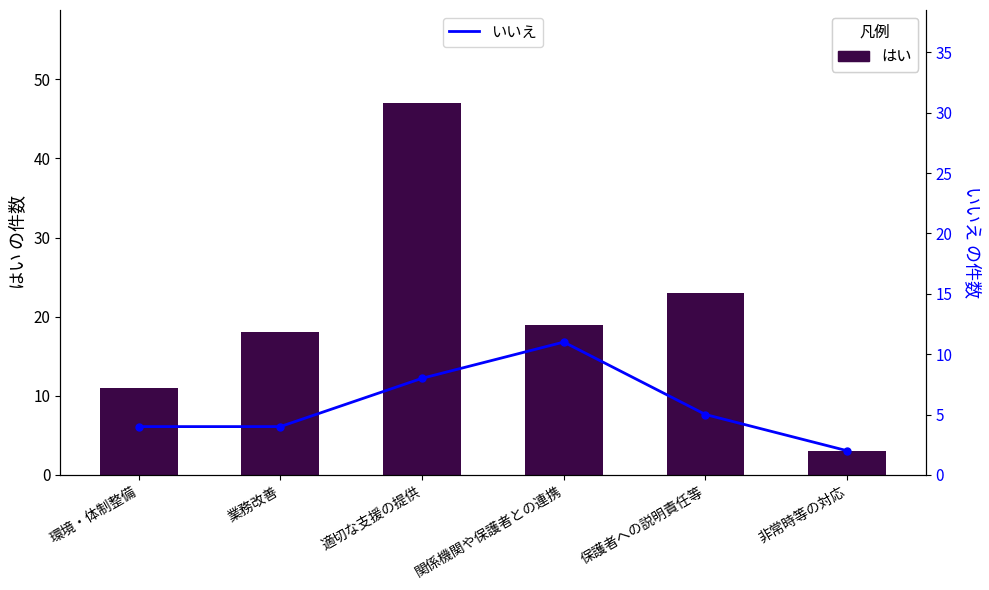

The value of はい at 非常時等の対応 is 3. True or false?

True